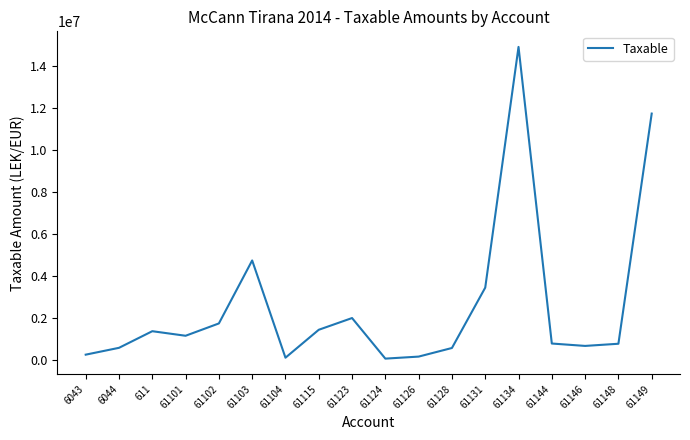

The value at 6044 is 575296.9. True or false?

True